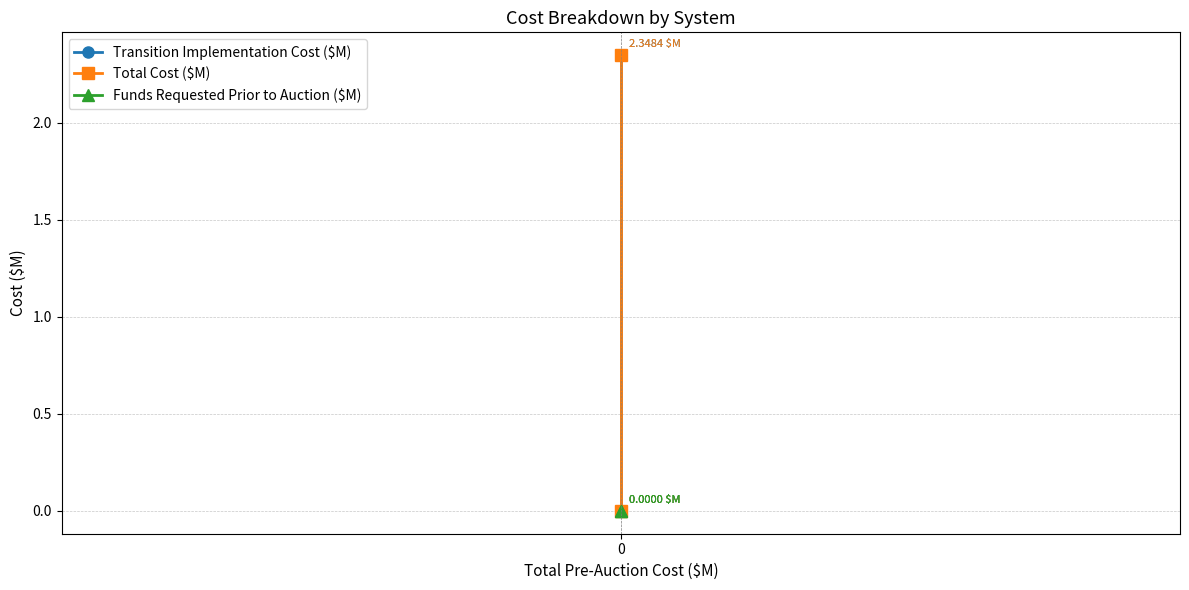

What is the sum of the Total Cost ($M) values at 1 and 0?

2.3